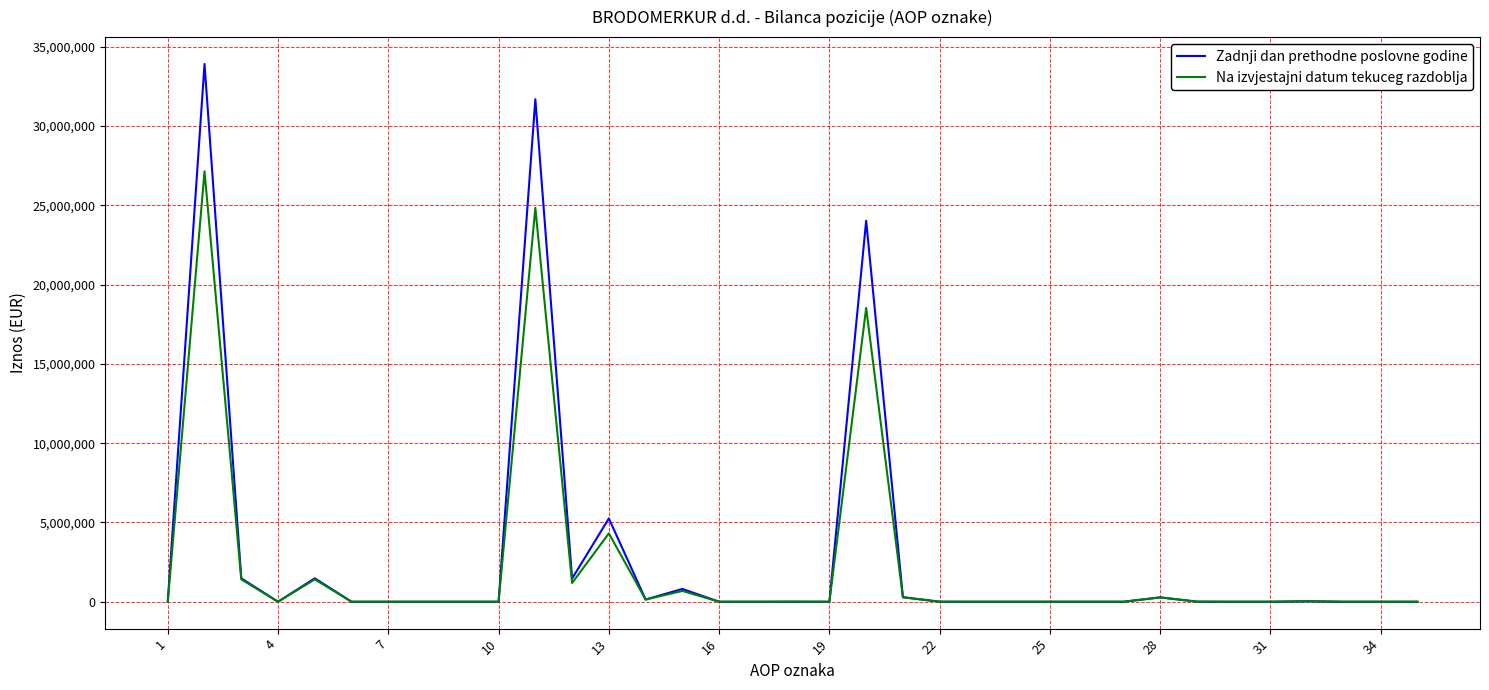

List the series in order of their peak value, lowest first.

Na izvjestajni datum tekuceg razdoblja, Zadnji dan prethodne poslovne godine